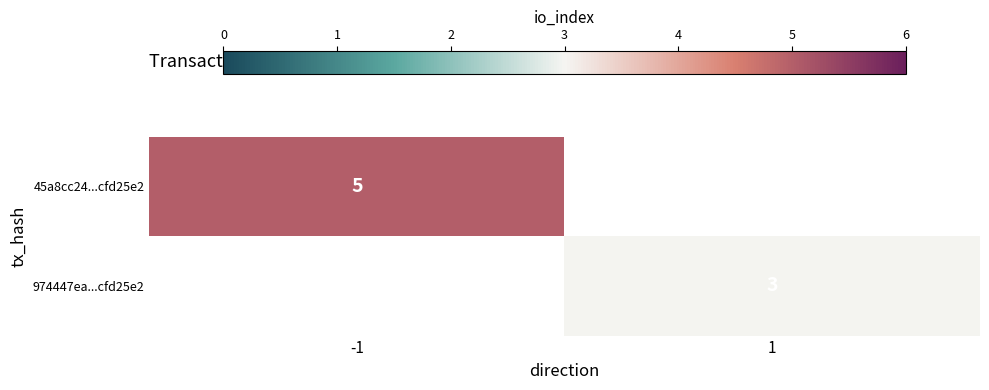

Is it true that 45a8cc24...cfd25e2 equals 2.1 at -1?

False